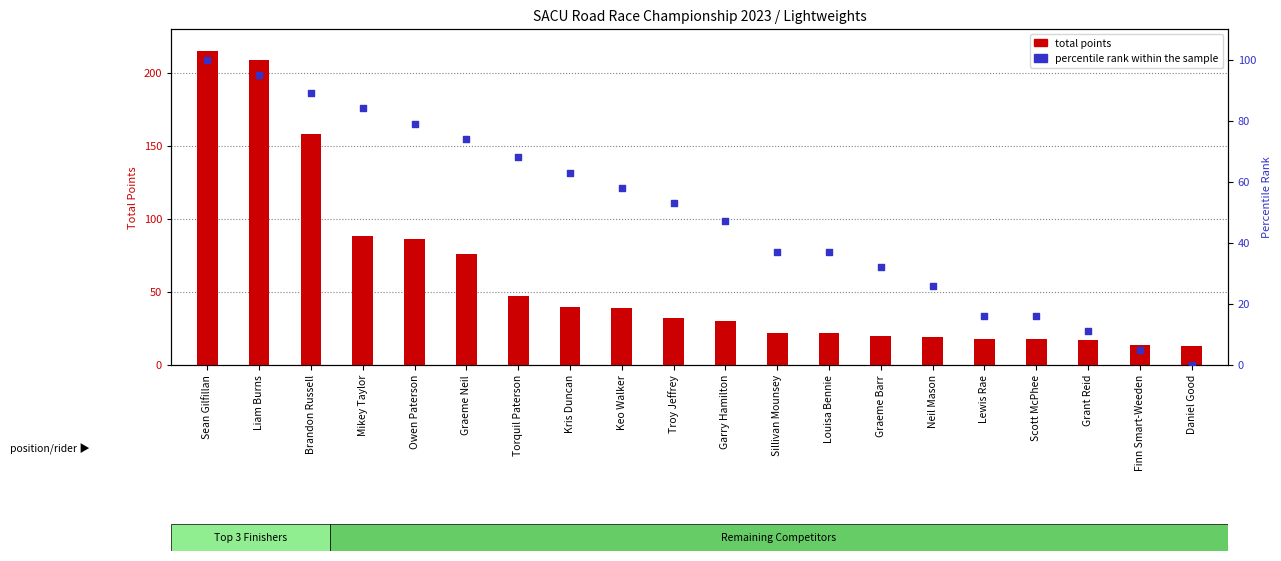

Which series has the largest Y range (max minus min)?

total points